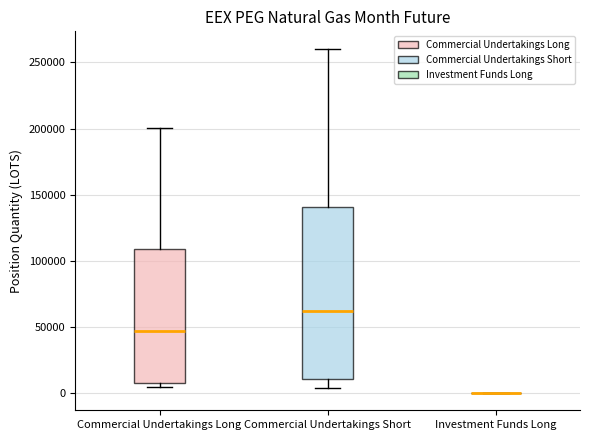

Which box is the tallest, from its lower edge to its upper edge?

Commercial Undertakings Short